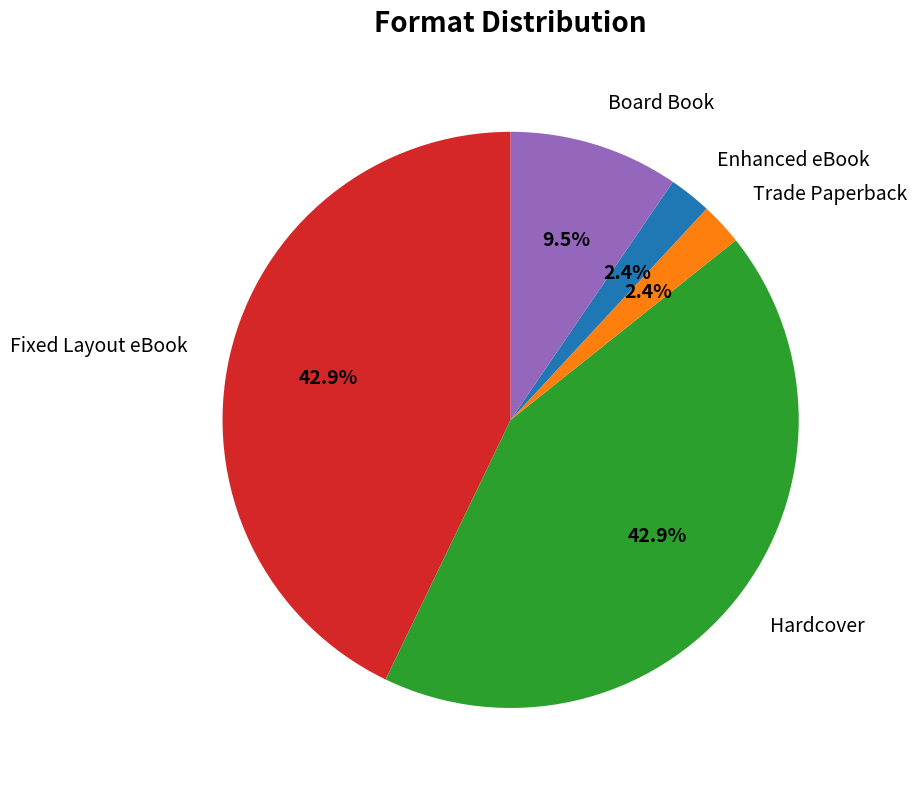

What portion of the pie excludes Trade Paperback?

97.6%